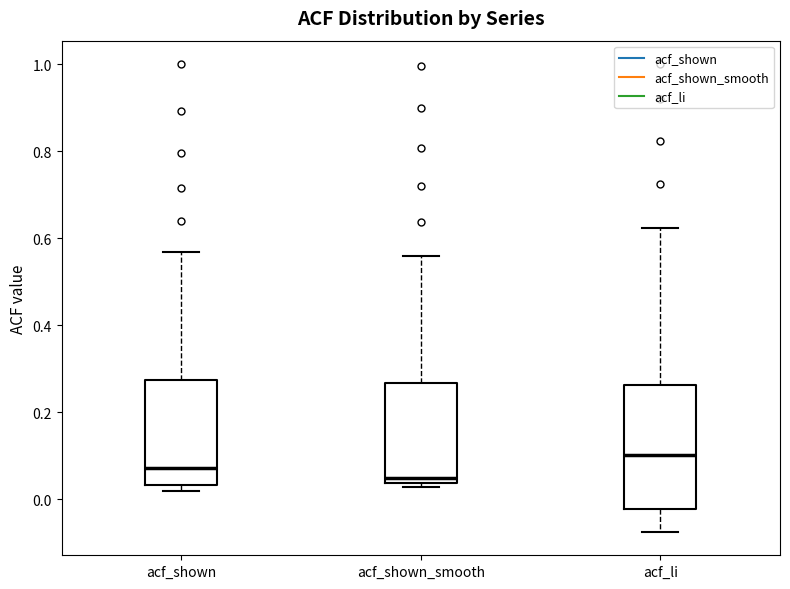

Where does the lower whisker of the box for acf_li end on the y-axis? The values are not printed on the chart, so give them approximately, as read against the axis.

-0.08